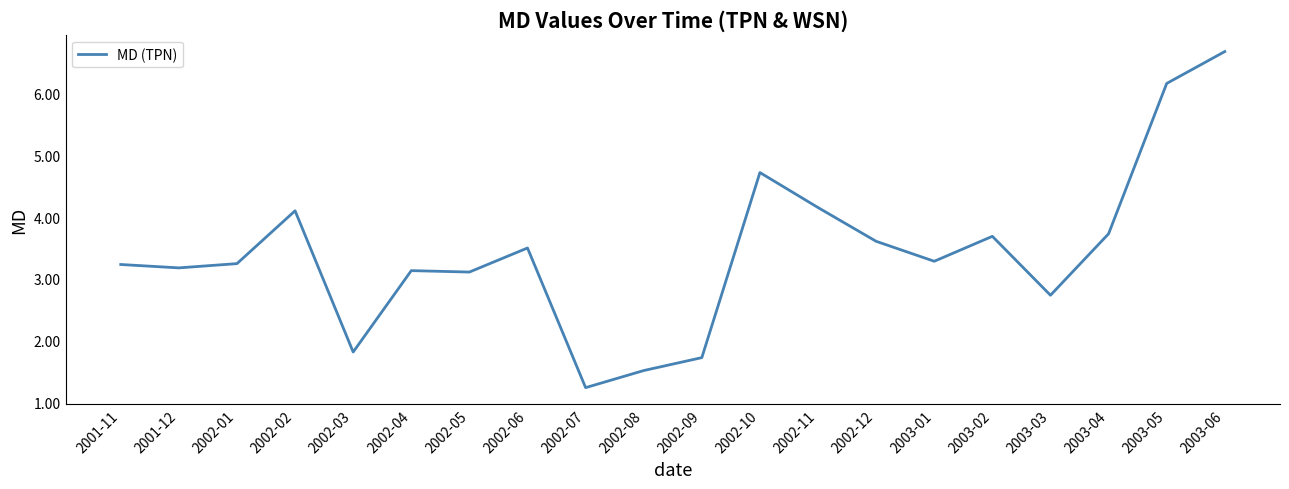

Which label corresponds to the largest value in the chart?

2003-06